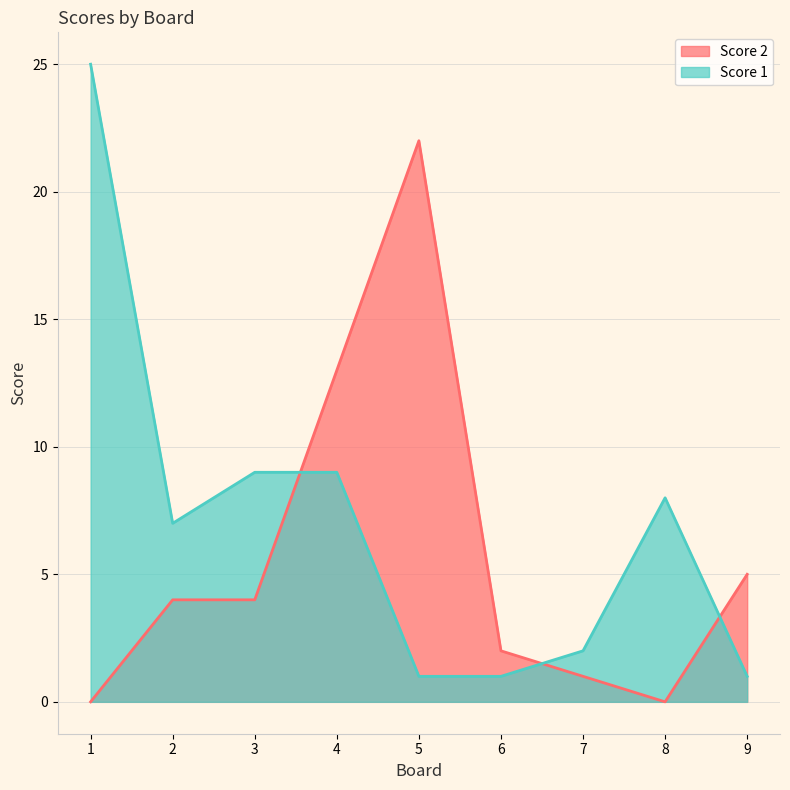

What is the average value of the Score 2 series?

6